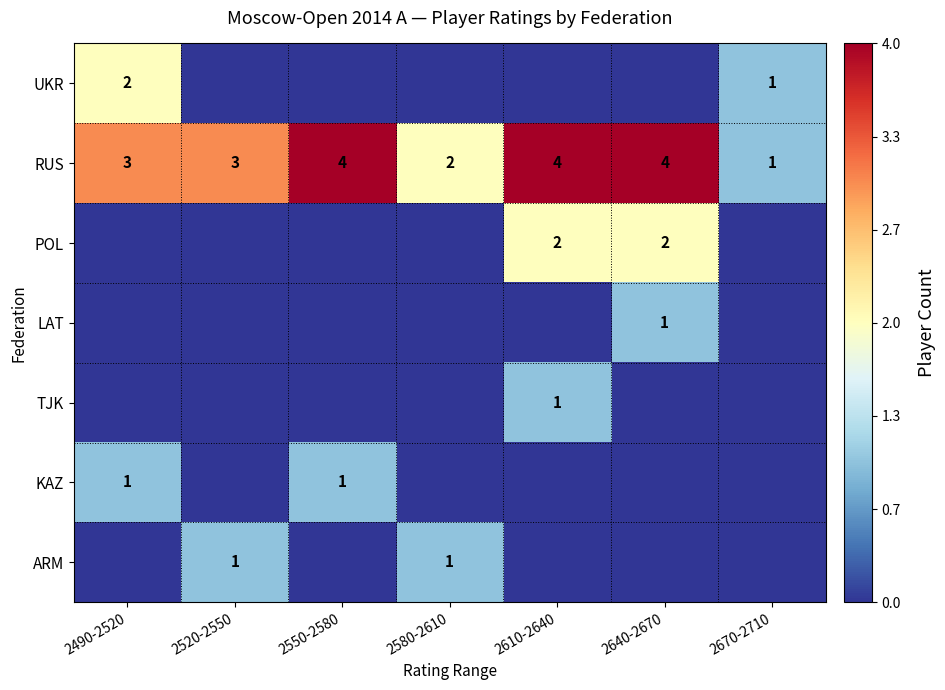

The value of KAZ at 2550-2580 is 2. True or false?

False